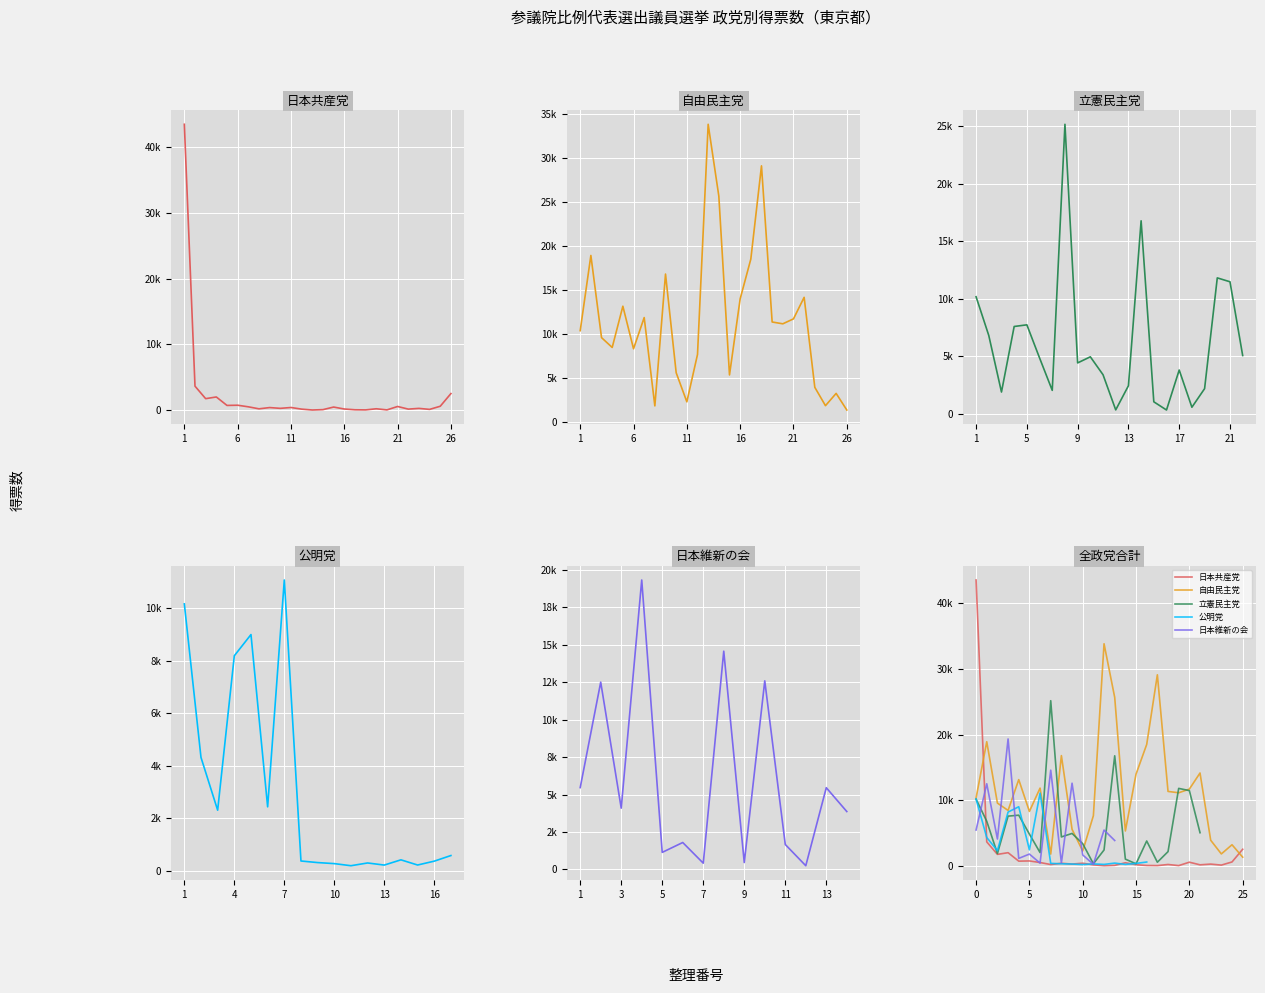

At which label does 公明党 first exceed 306?

1